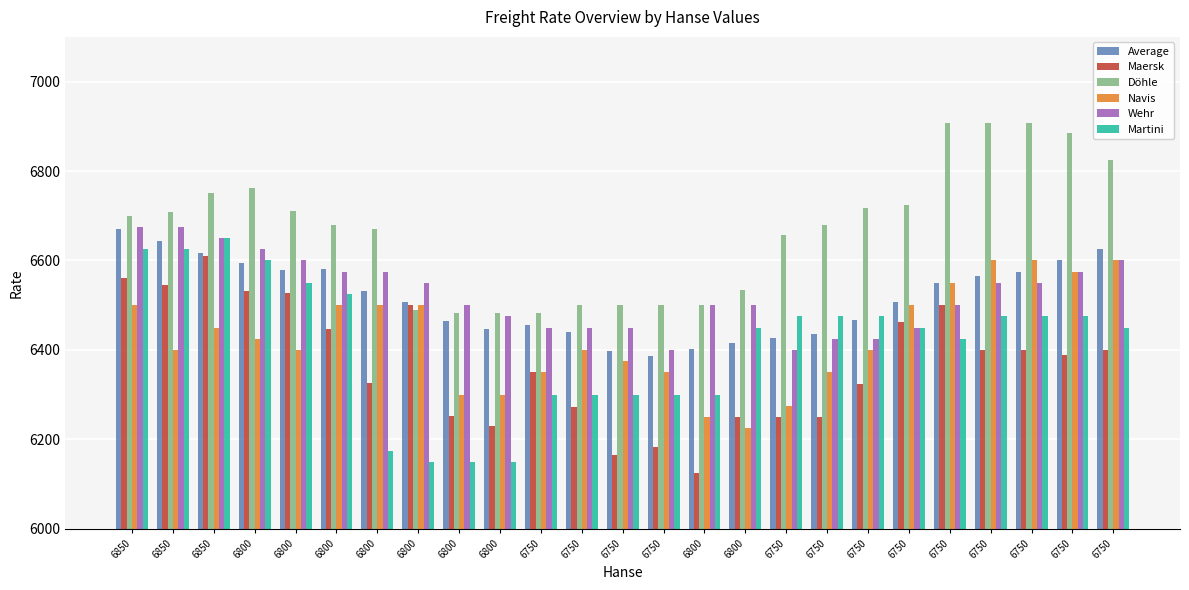

What is the difference between the Döhle values at 6750 and 6850?

50